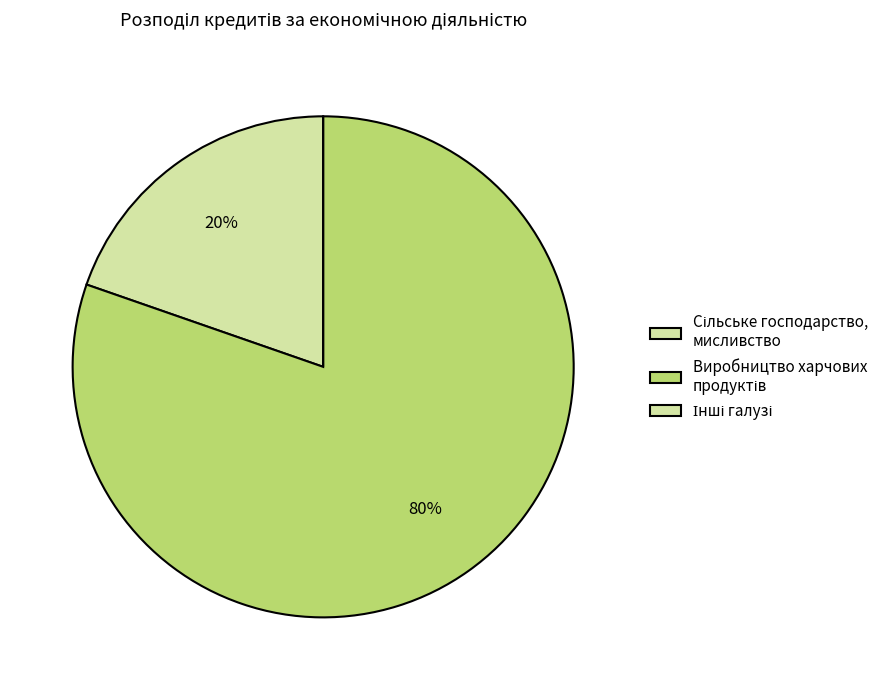

Which slice represents more than half of the pie?

Виробництво харчових продуктів